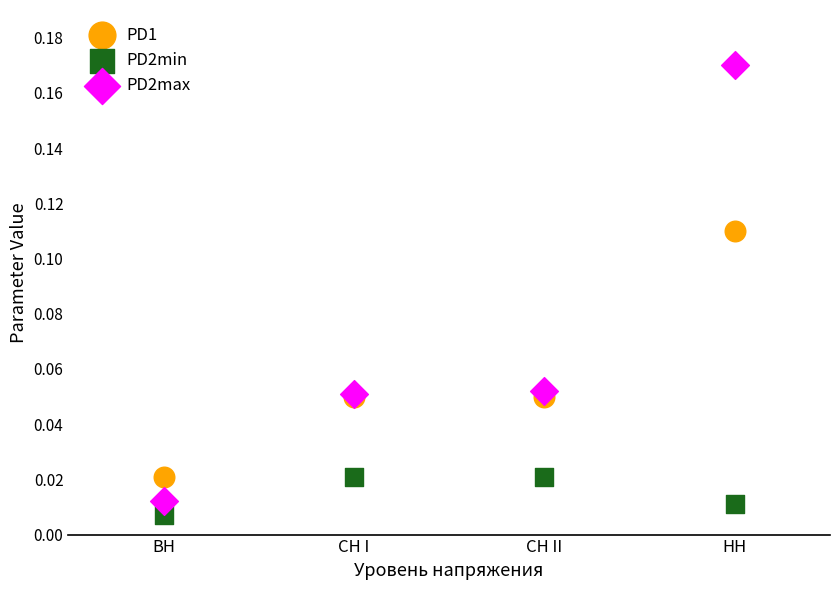

Which series contains the highest Y value?

PD2max